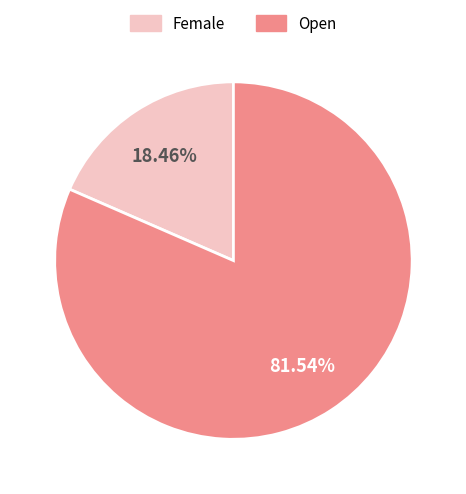

Approximately how many times larger is the value at Open compared to Female?

4.4